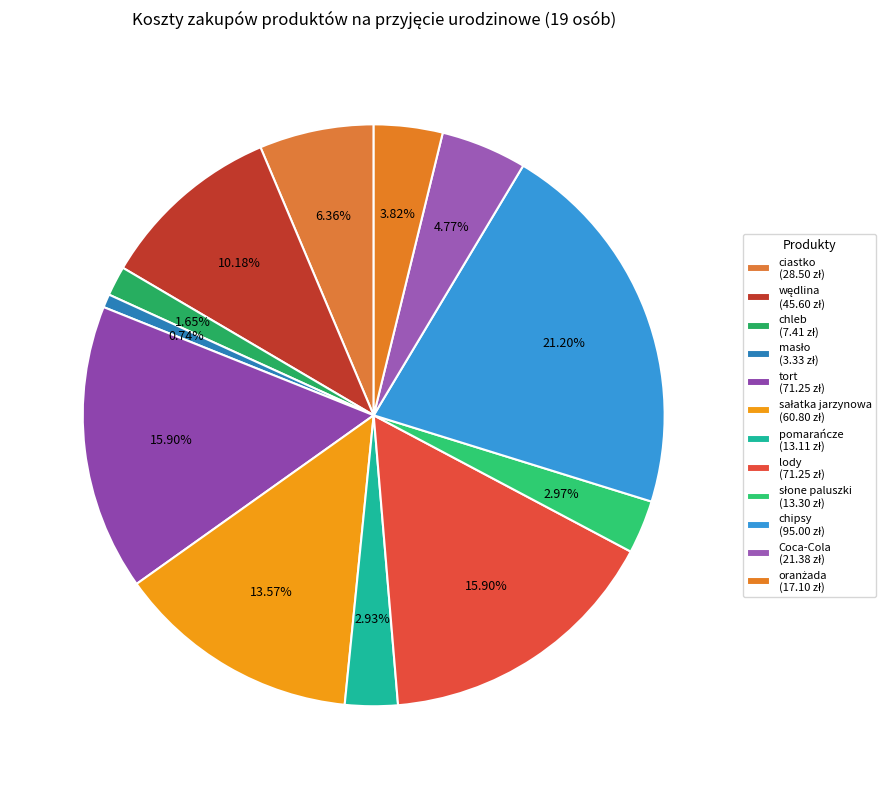

How many segments does this pie chart have?

12